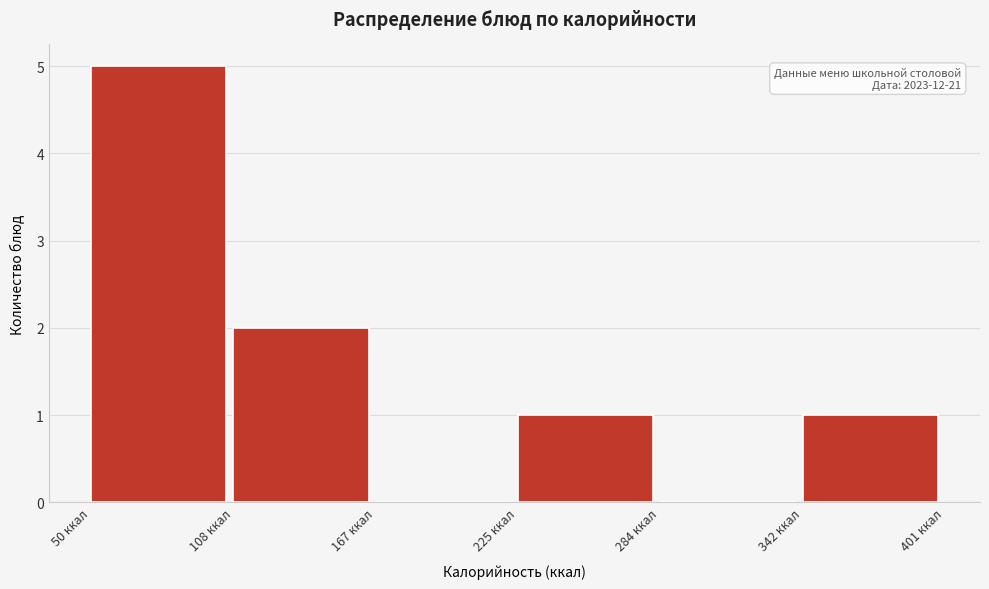

Over which range of the x-axis is the bar tallest?

50 to 110